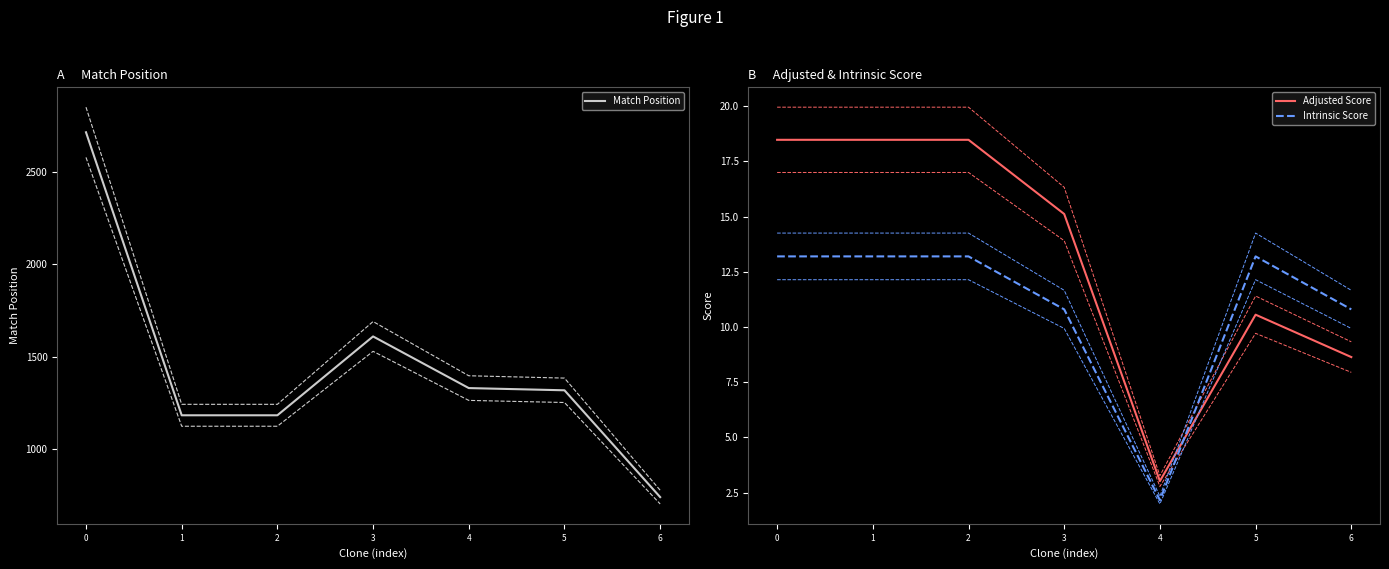

What is the maximum value shown in the chart?

2713.0